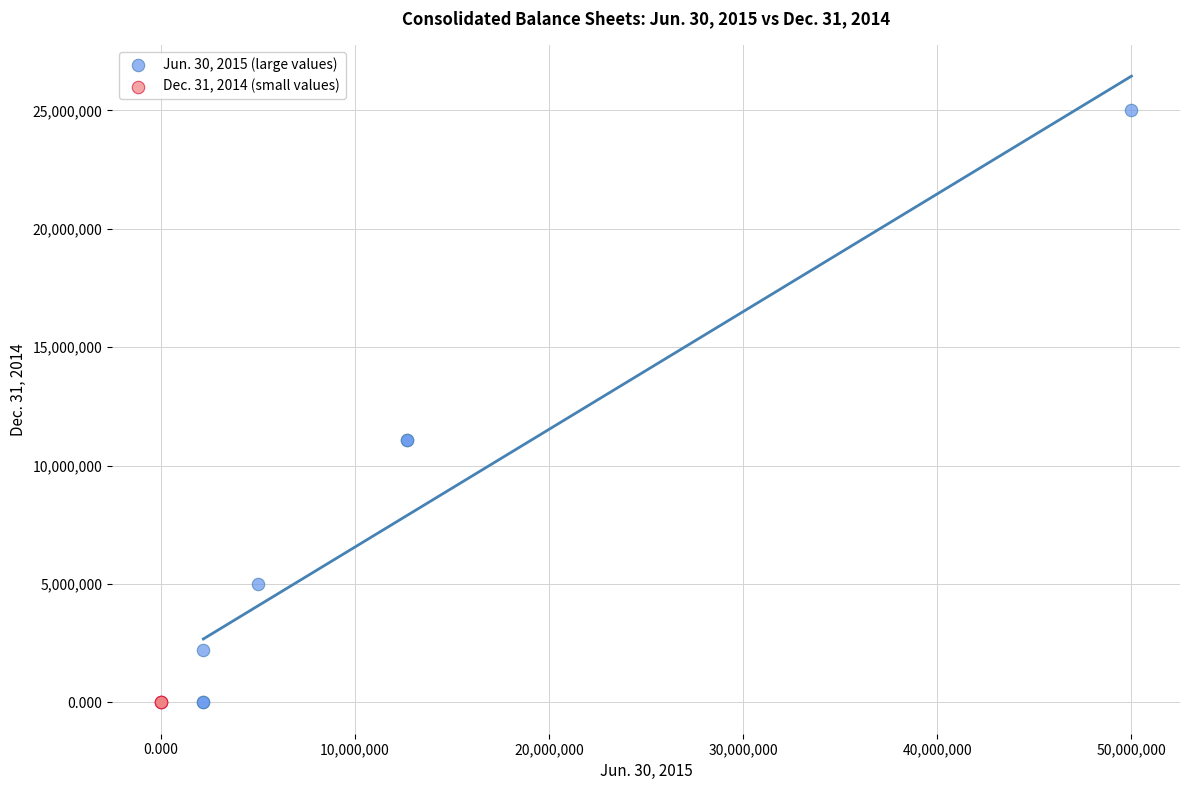

Which series reaches the maximum Y coordinate?

Jun. 30, 2015 (large values)